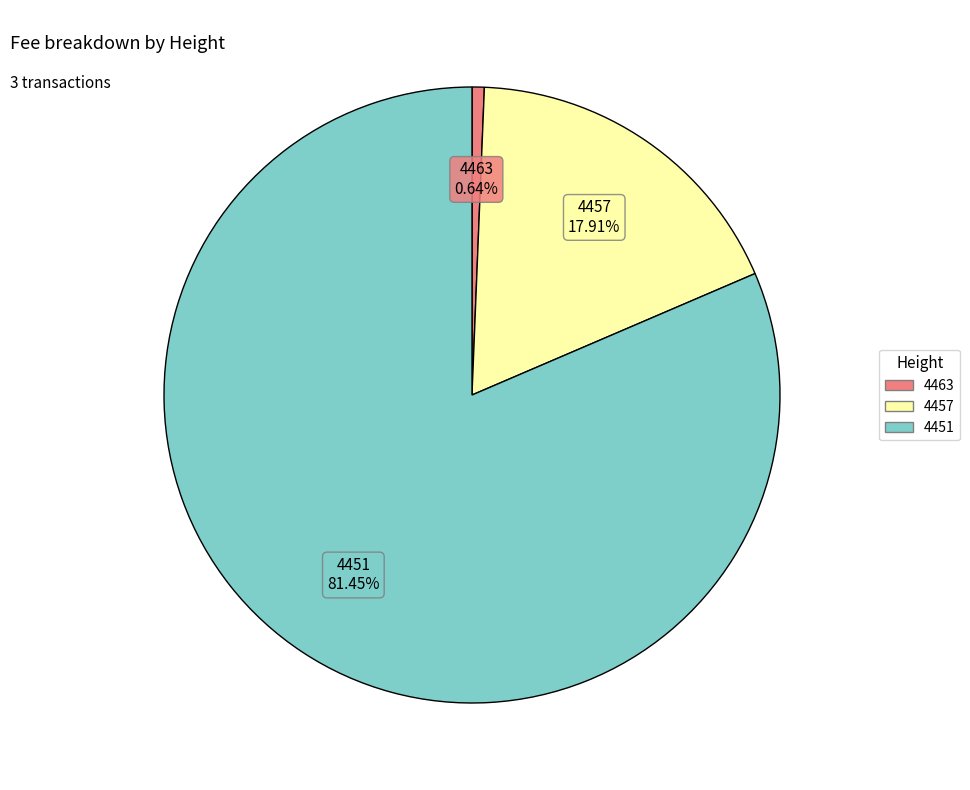

Which has a higher value, 4451 or 4457?

4451